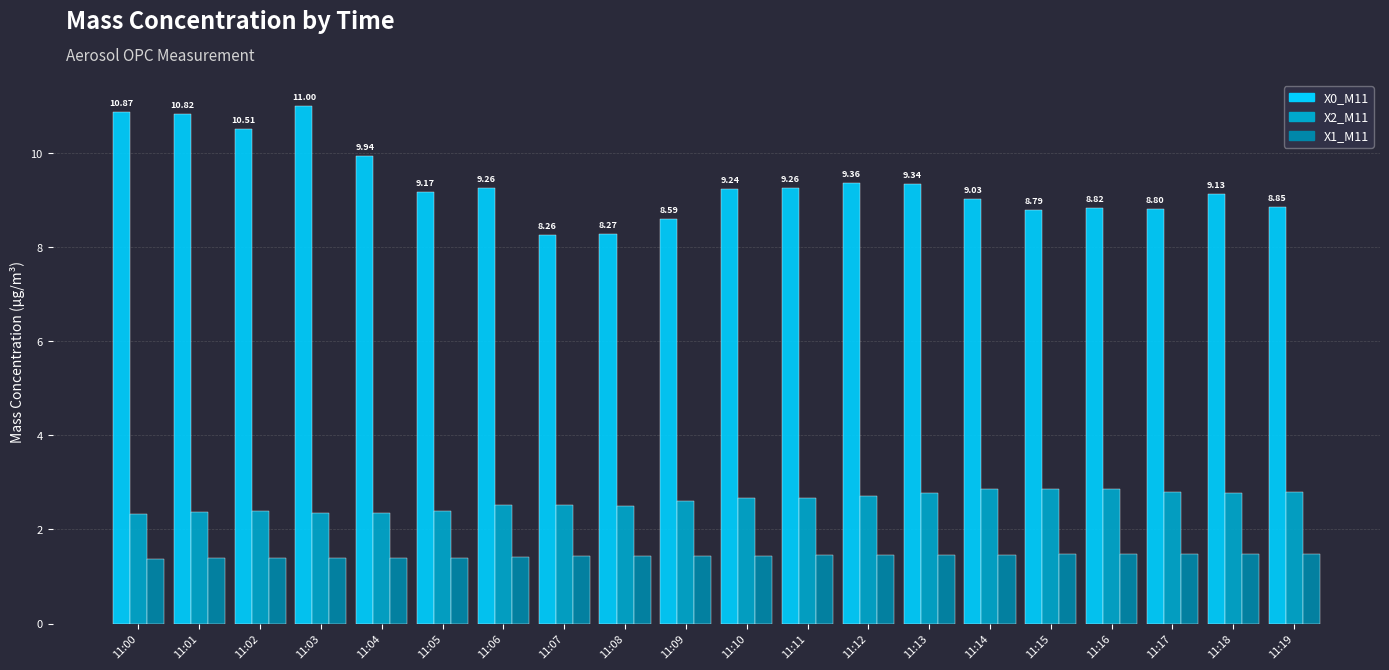

List the series in order of their peak value, highest first.

X0_M11, X2_M11, X1_M11